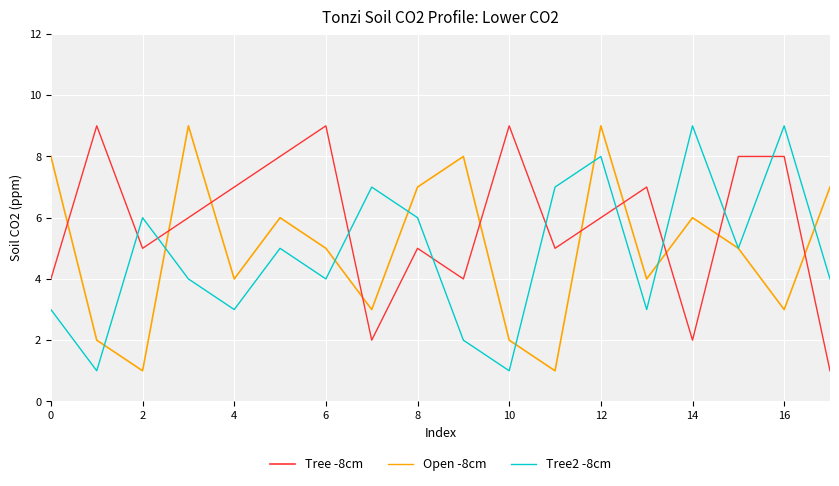

True or false: Open -8cm and Tree2 -8cm cross at least once.

True